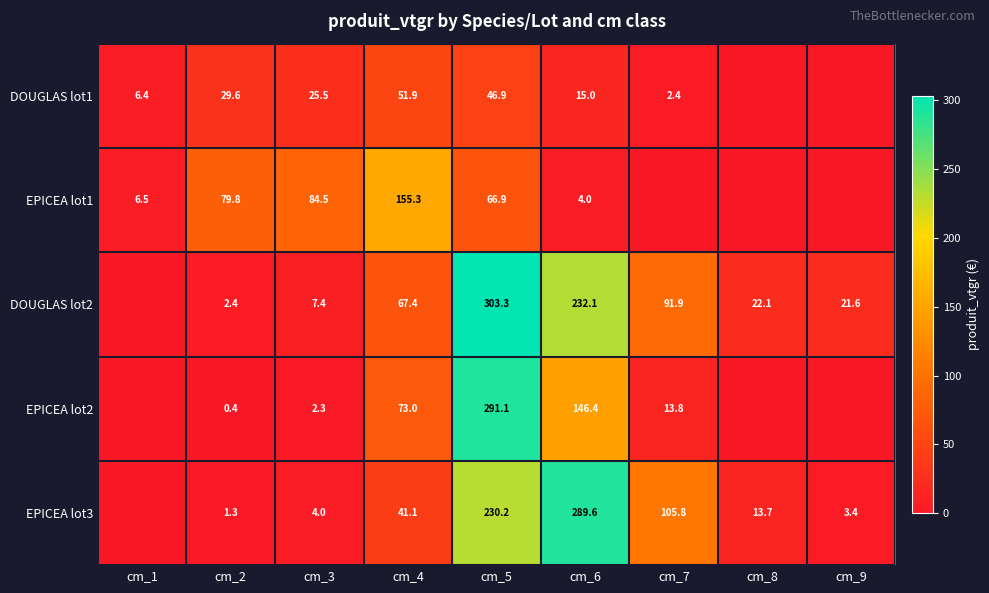

What is the difference between the highest and lowest values at cm_2?

79.4